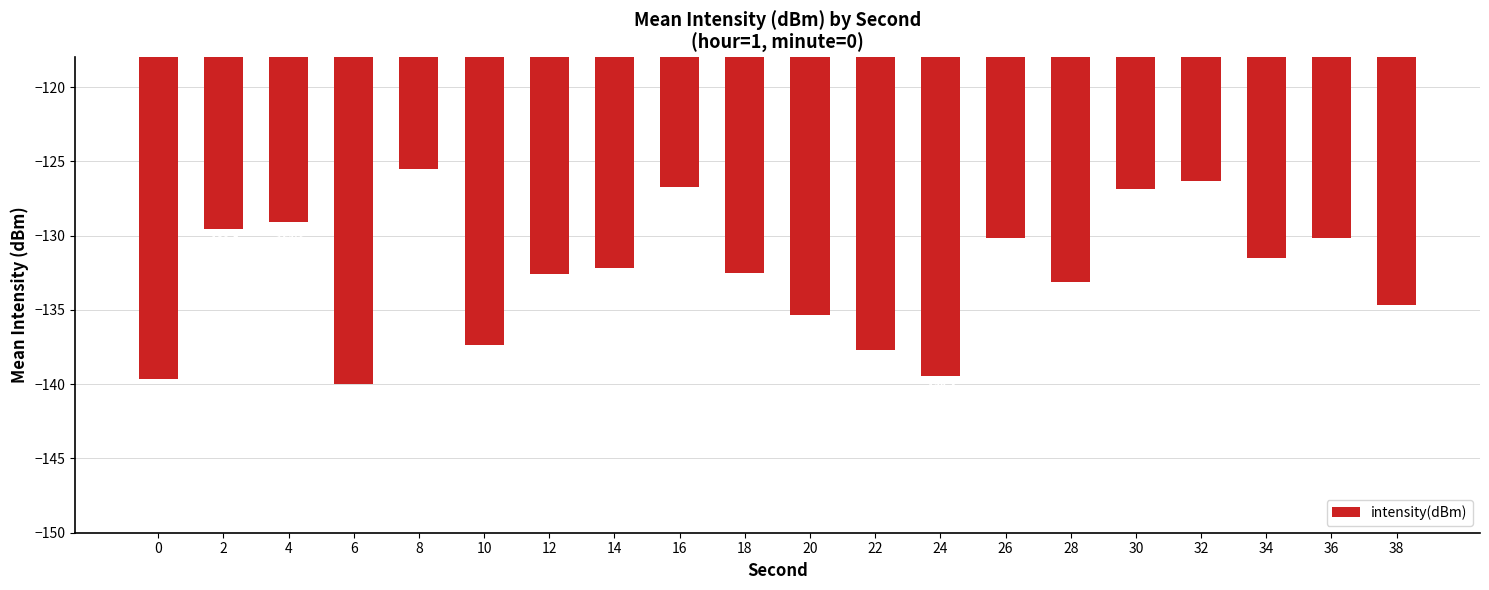

Reading right to left, extract all data points from this chart.

-134.6	-130.2	-131.5	-126.3	-126.9	-133.1	-130.2	-139.4	-137.7	-135.3	-132.5	-126.8	-132.2	-132.6	-137.3	-125.5	-140.0	-129.1	-129.5	-139.7